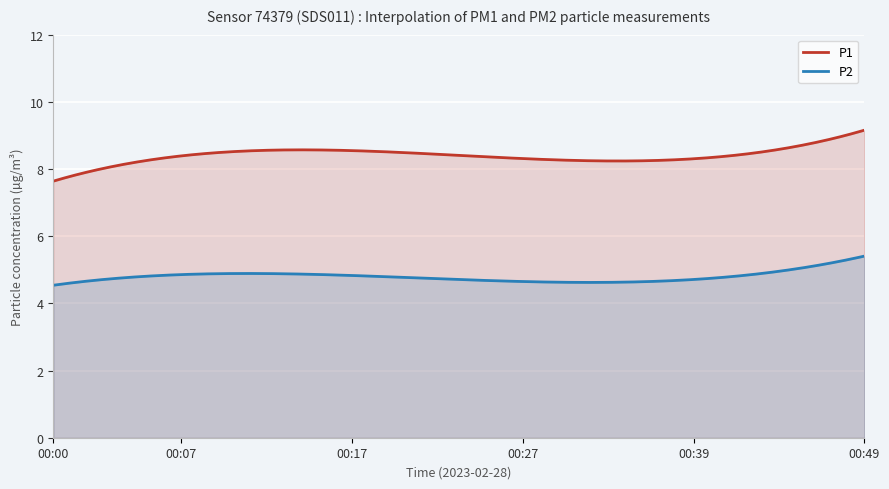

Is it true that P2 equals 6.9 at 00:37?

False